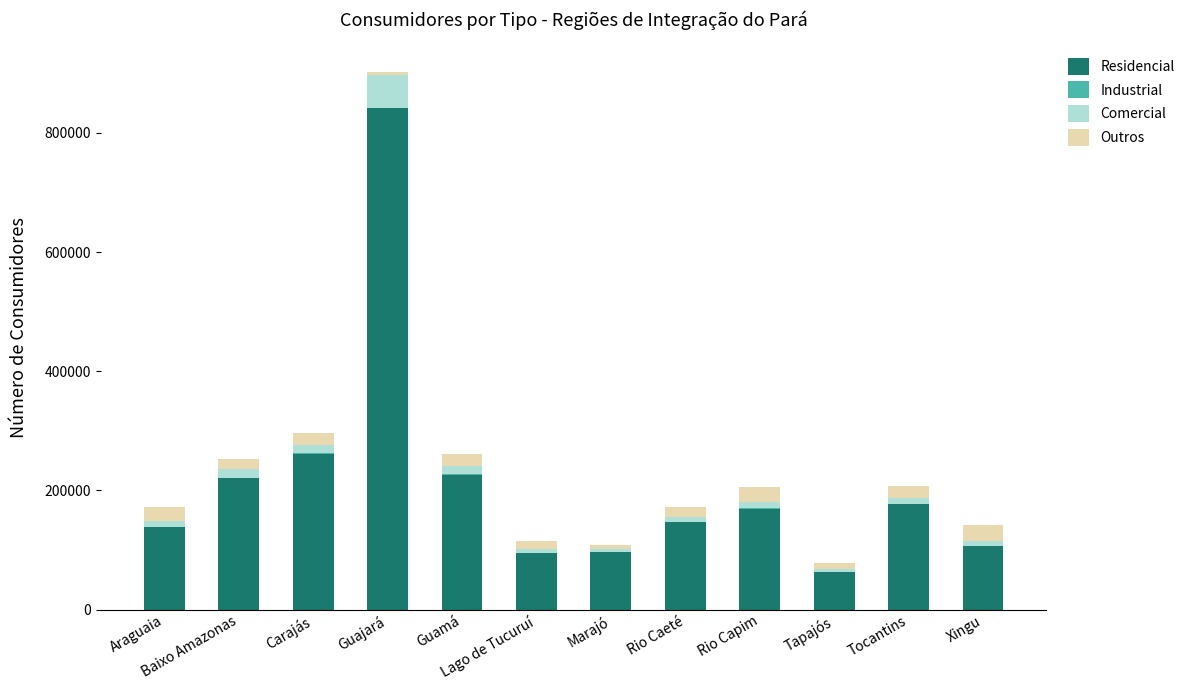

Is it true that Residencial equals 226876 at Araguaia?

False